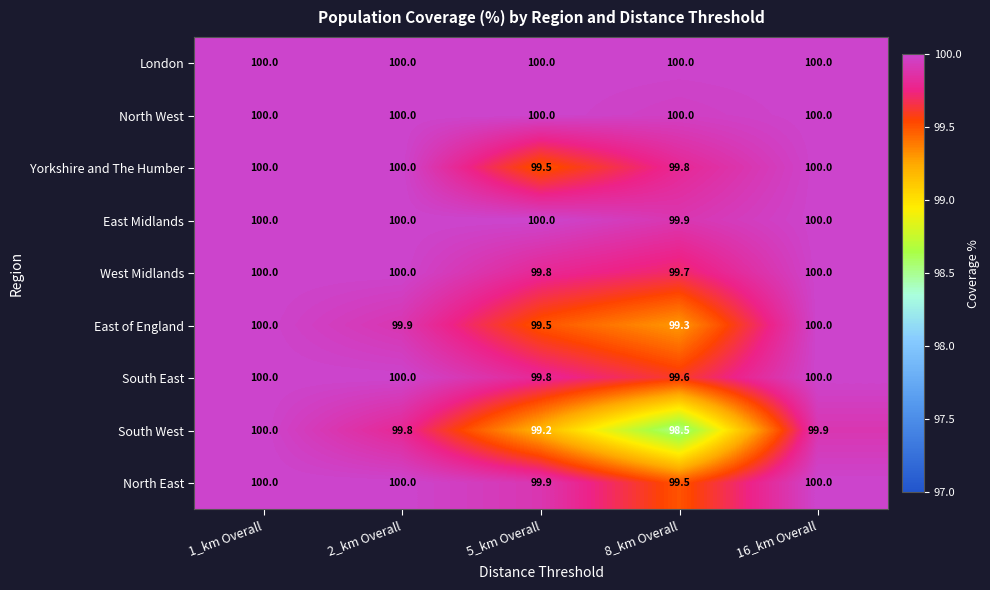

Which category has the lowest value in the East of England series?

8_km Overall